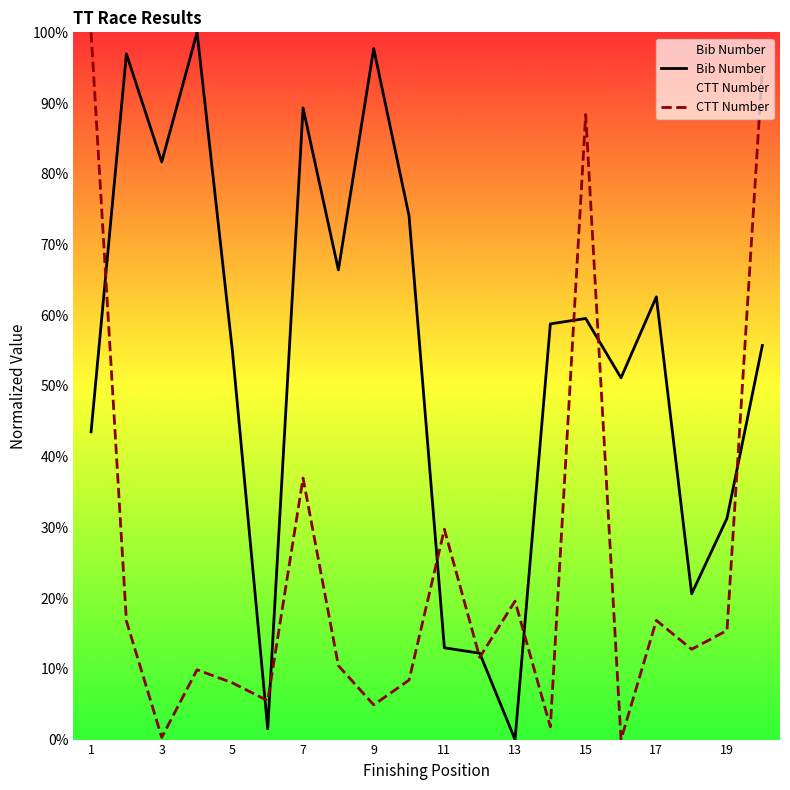

How many data points in Bib Number are above 58?

10